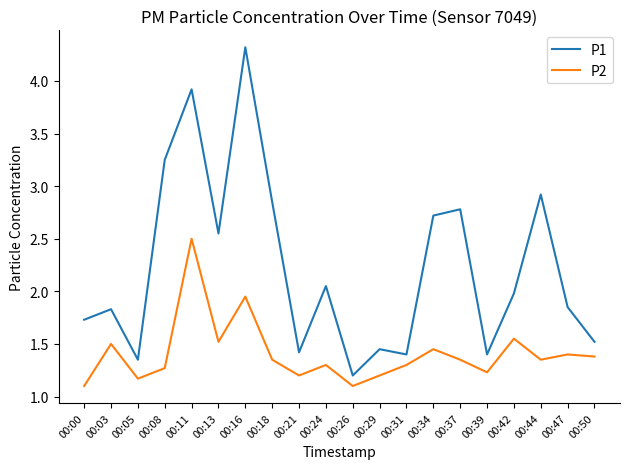

Between 00:11 and 00:18, which series saw the biggest shift?

P2